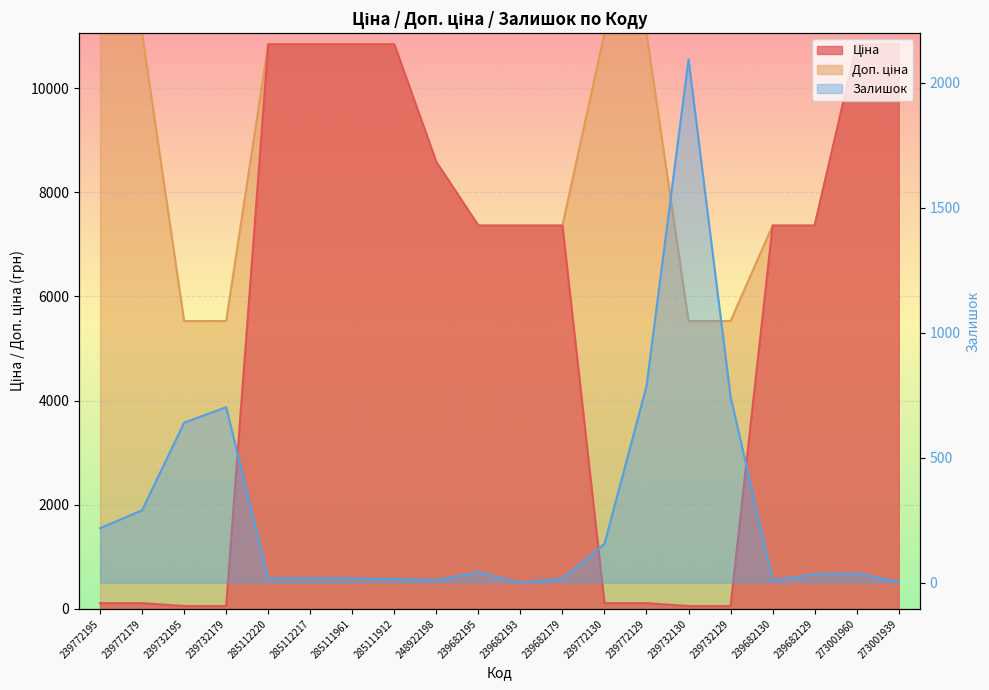

What are all the series names shown in the legend?

Ціна, Доп. ціна, Залишок